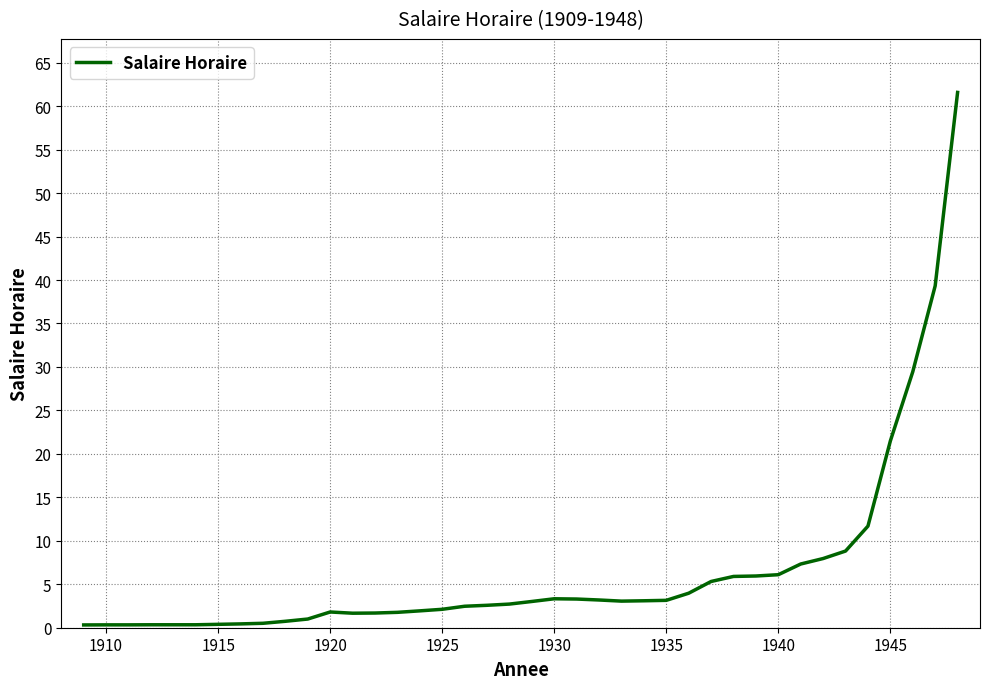

What is the minimum value shown in the chart?

0.3